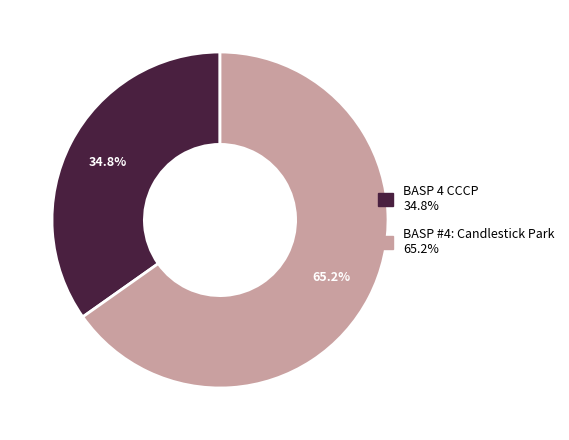

Is it true that BASP #4: Candlestick Park is 65% of the pie?

True